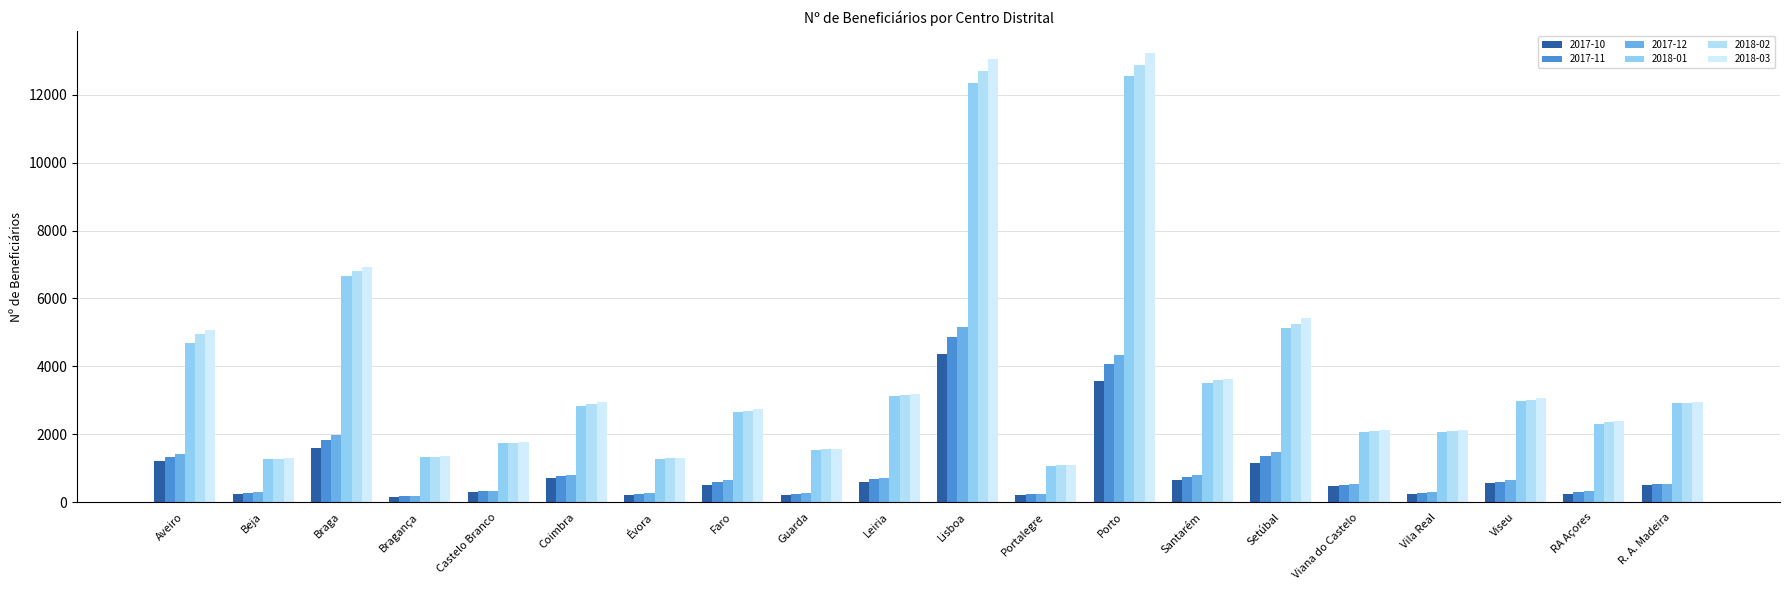

How many bars are there in total?

120